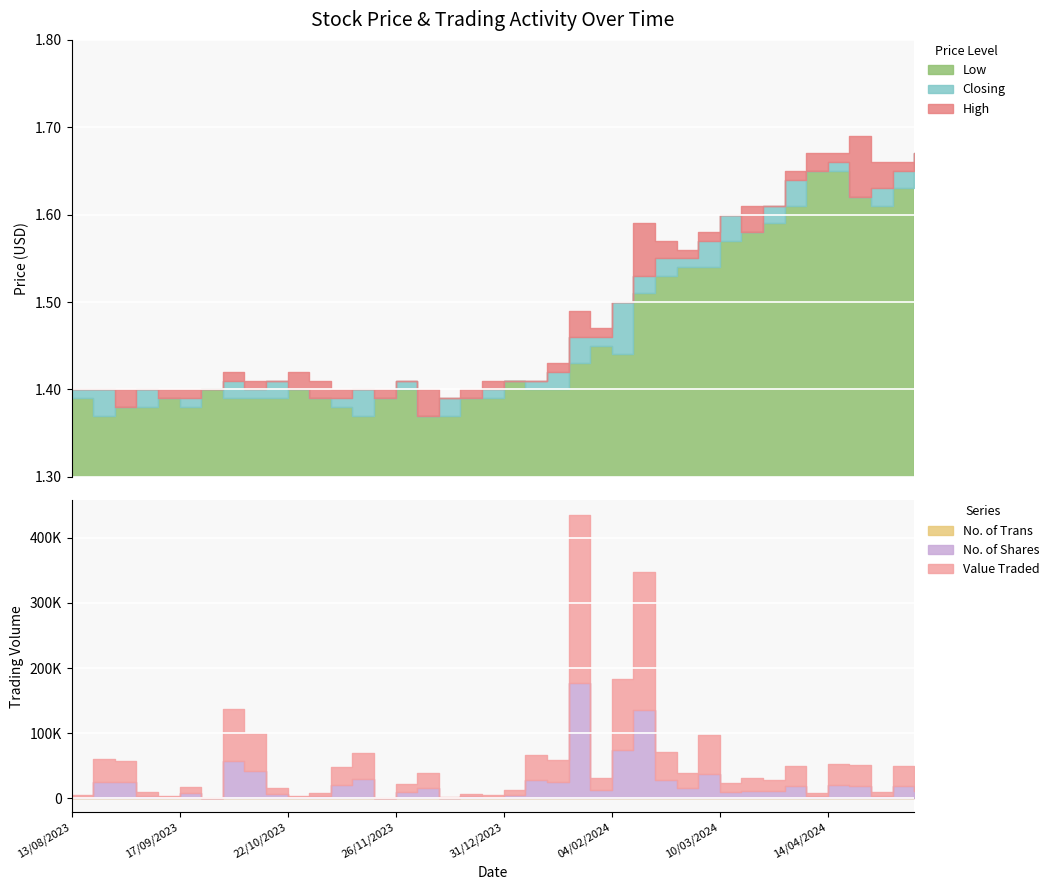

Is it true that Low equals 2.2 at 21/04/2024?

False